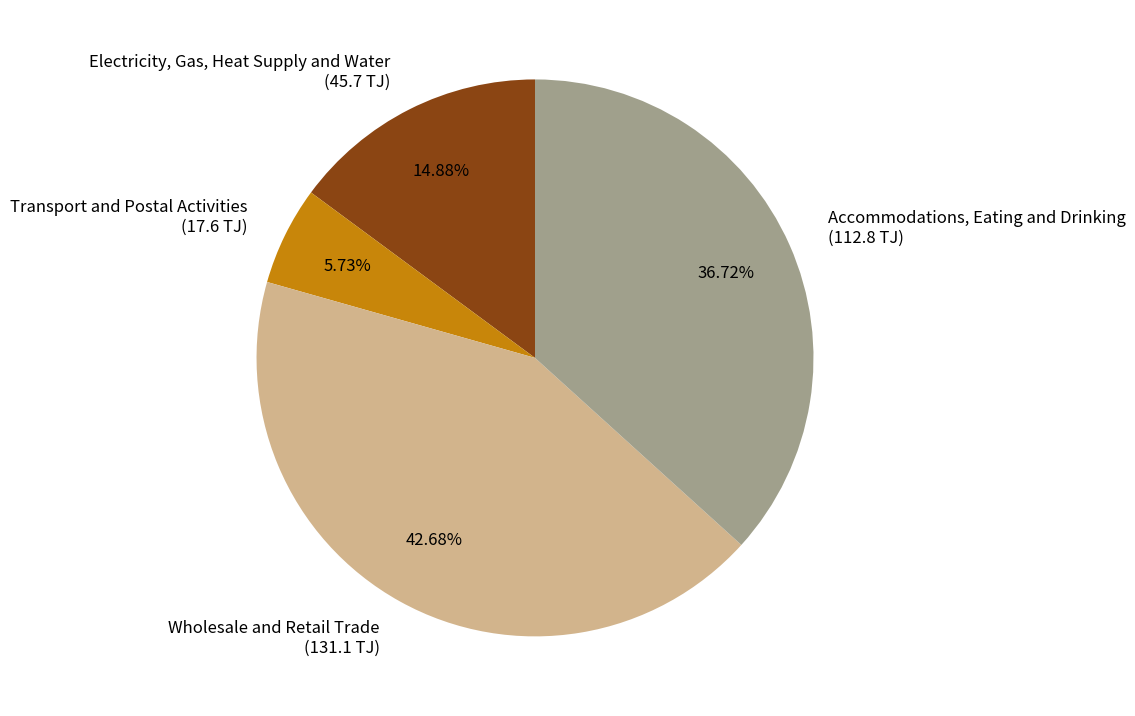

Approximately how many times larger is the value at Electricity, Gas, Heat Supply and Water compared to Transport and Postal Activities?

2.6